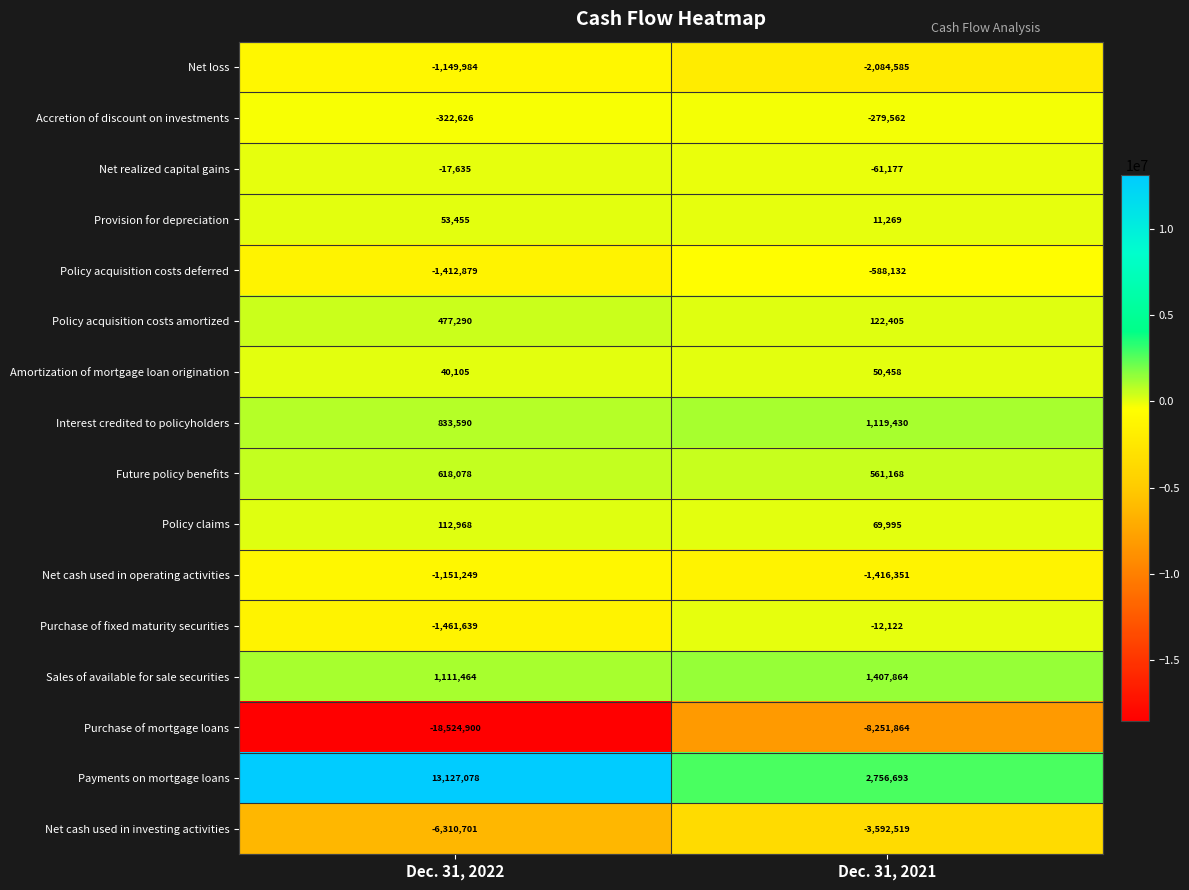

What is the sum of the Payments on mortgage loans values at Dec. 31, 2021 and Dec. 31, 2022?

15883771